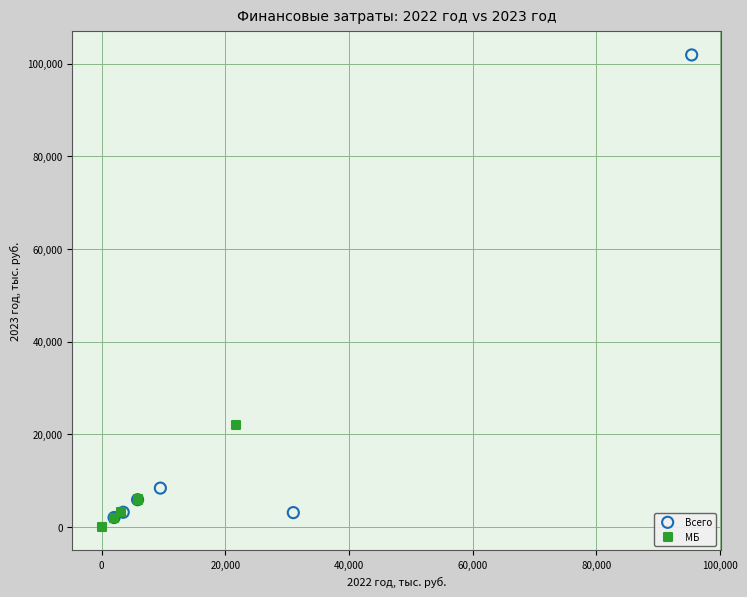

Which series reaches the minimum Y coordinate?

МБ